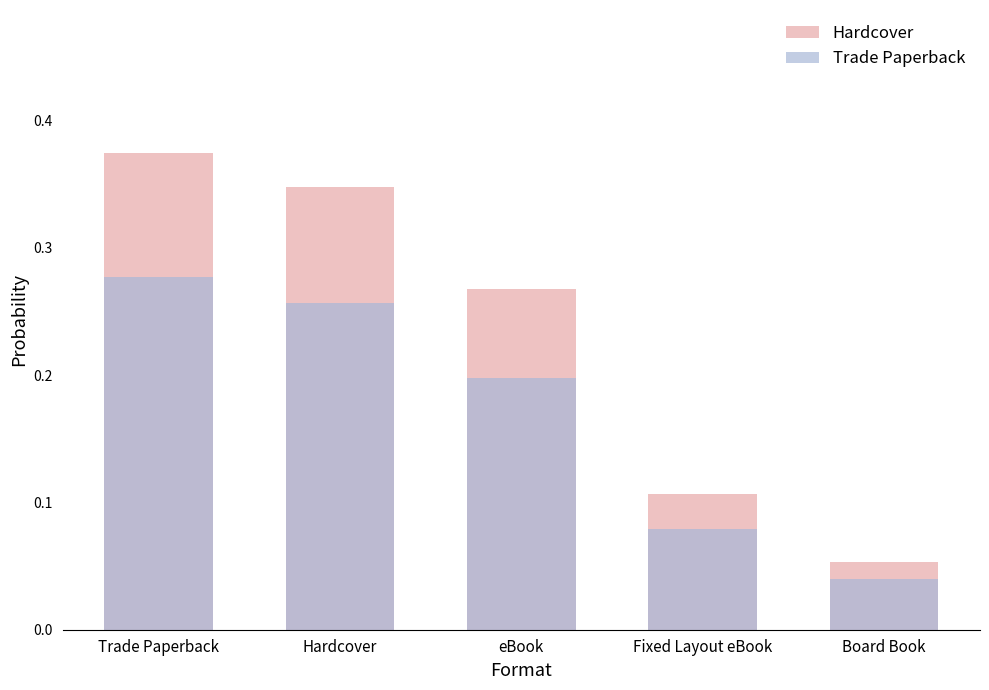

Rank the series by their average value, from lowest to highest.

Trade Paperback, Hardcover